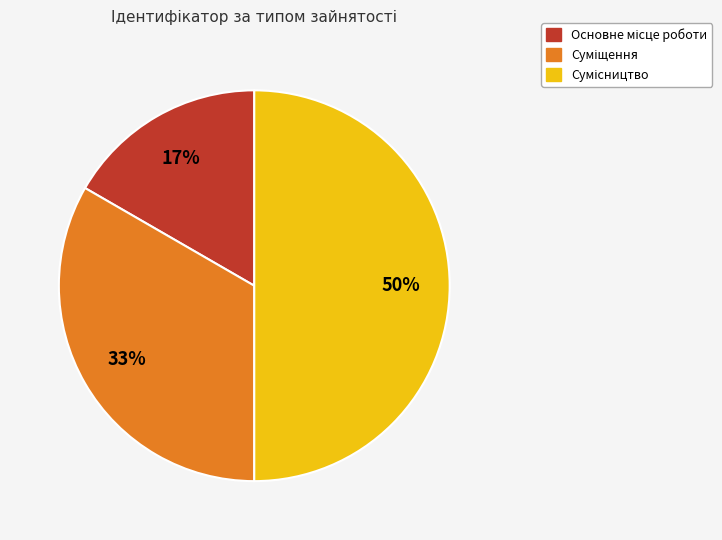

To the nearest percent, what is the difference between the largest and smallest slice percentages?

33%